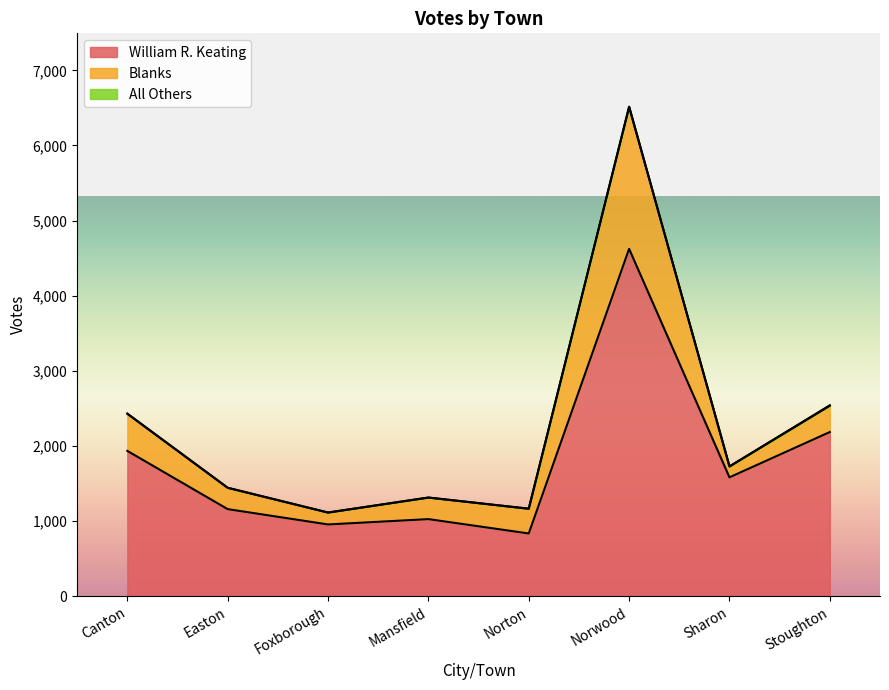

Reading right to left, transcribe all the data shown in this chart.

William R. Keating: 2186	1583	4624	836	1027	956	1160	1935
Blanks: 350	145	1891	329	287	158	284	495
All Others: 6	0	0	1	0	1	0	0